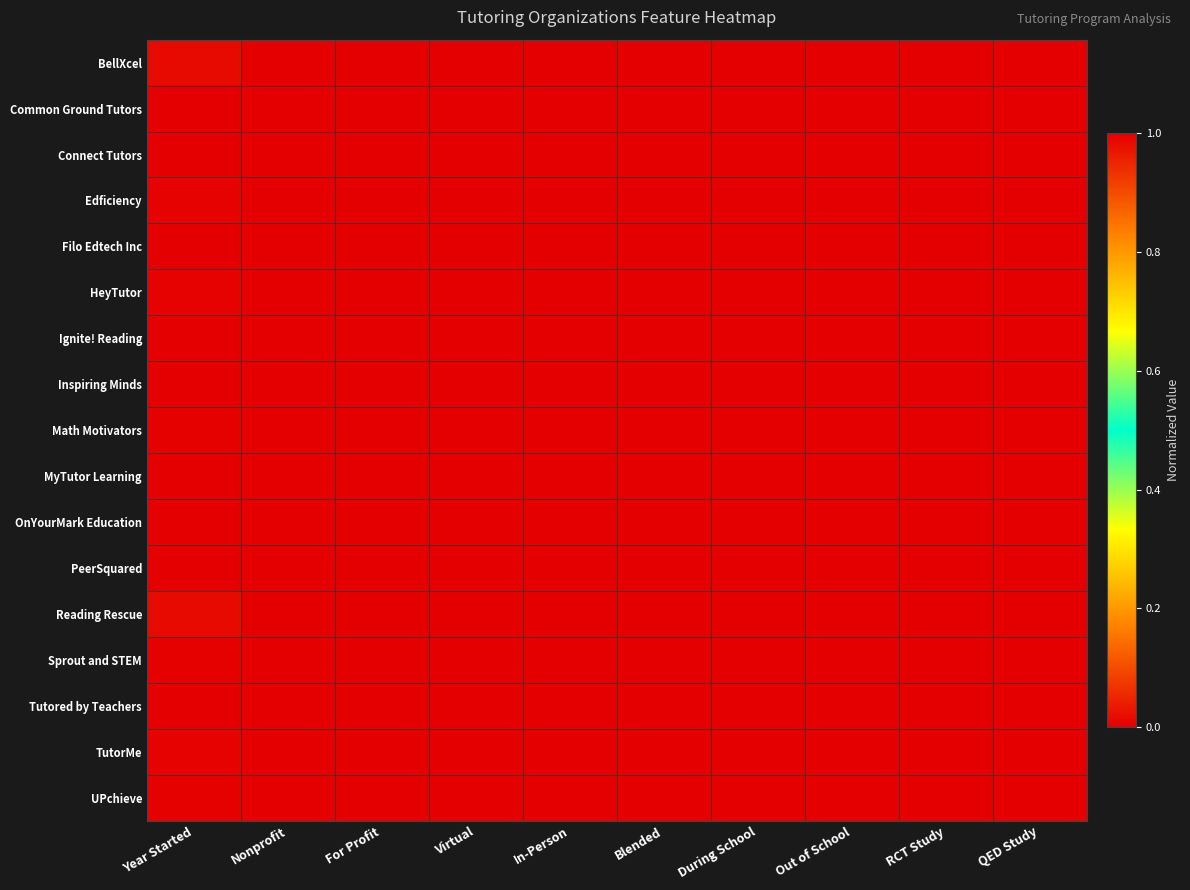

At how many categories does at least one series exceed 0?

10